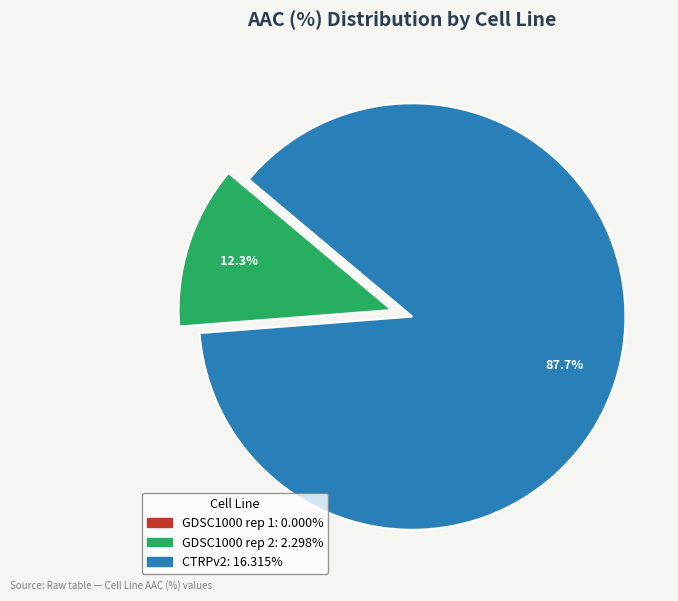

To the nearest percent, what is the difference between the largest and smallest slice percentages?

88%